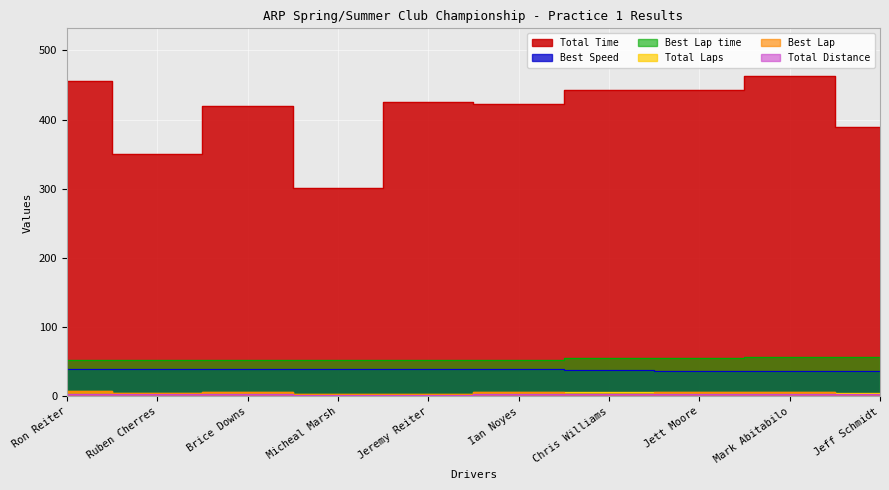

What is the greatest value displayed?

462.5